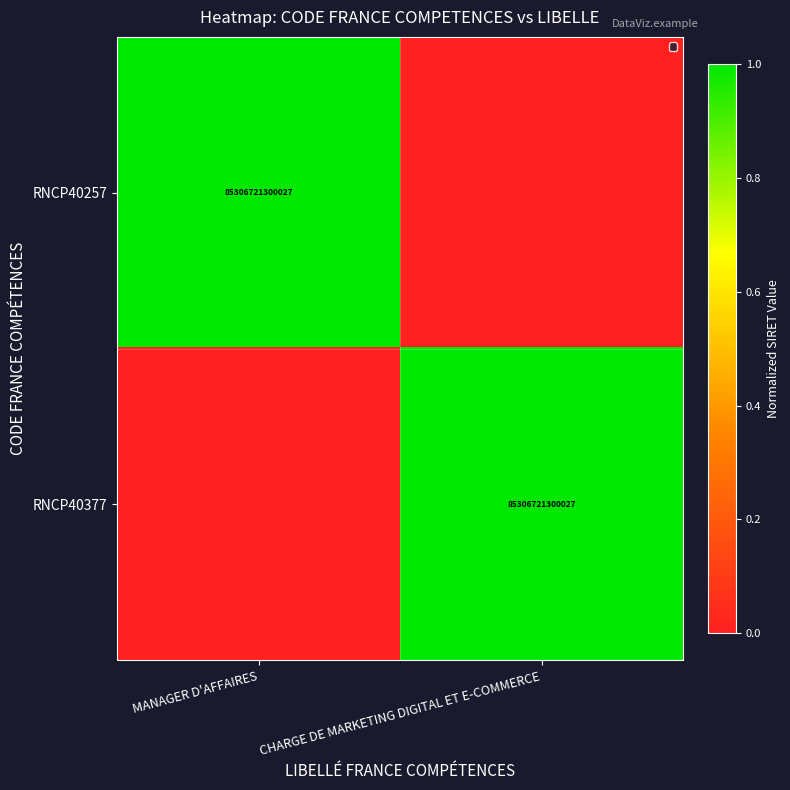

The RNCP40377 series shows 85306721300027 at CHARGE DE MARKETING DIGITAL ET E-COMMERCE. True or false?

True